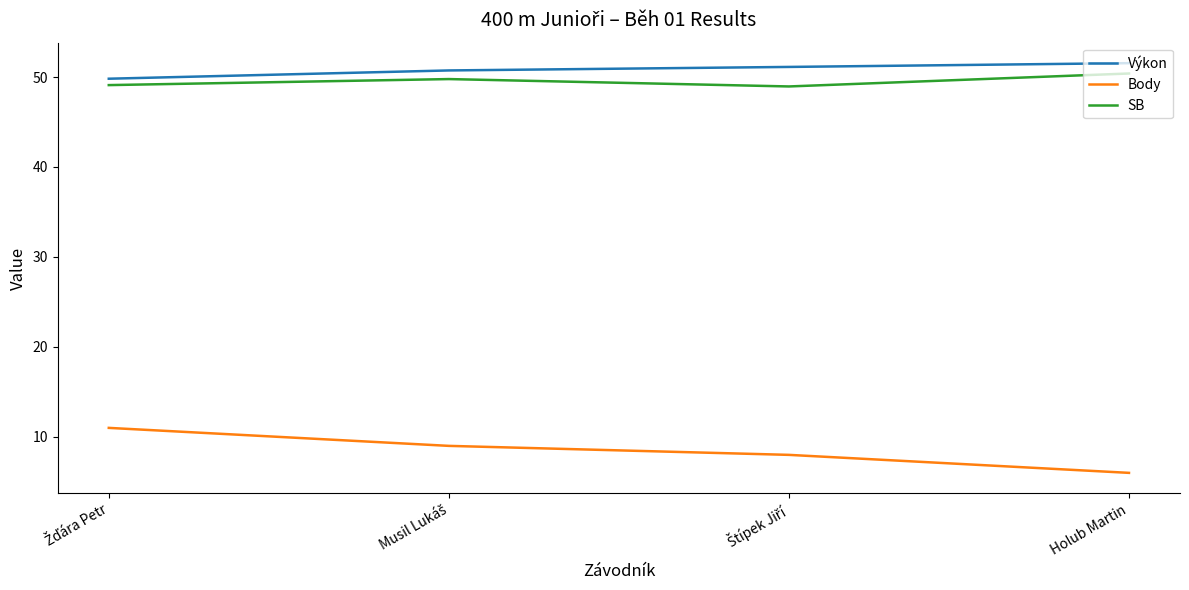

What is the maximum value for SB?

50.4